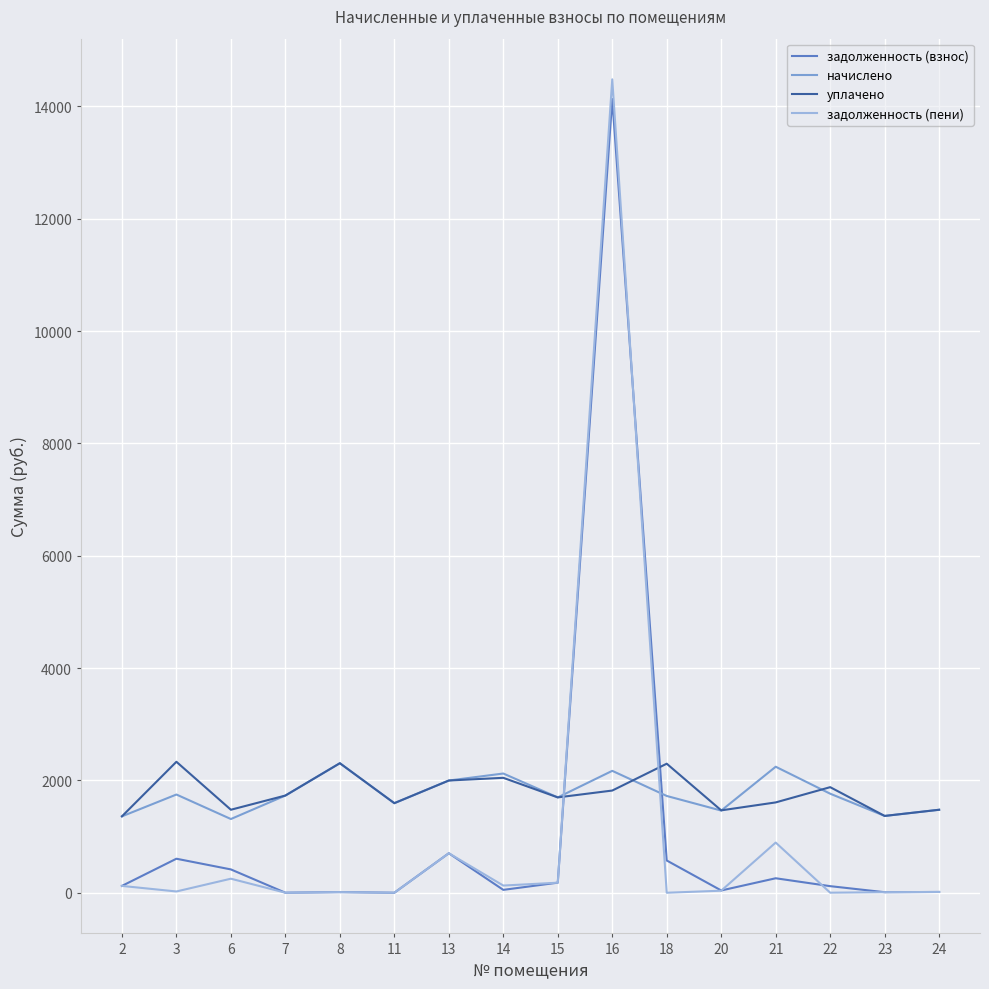

What is the average value of the задолженность (пени) series?

1053.2